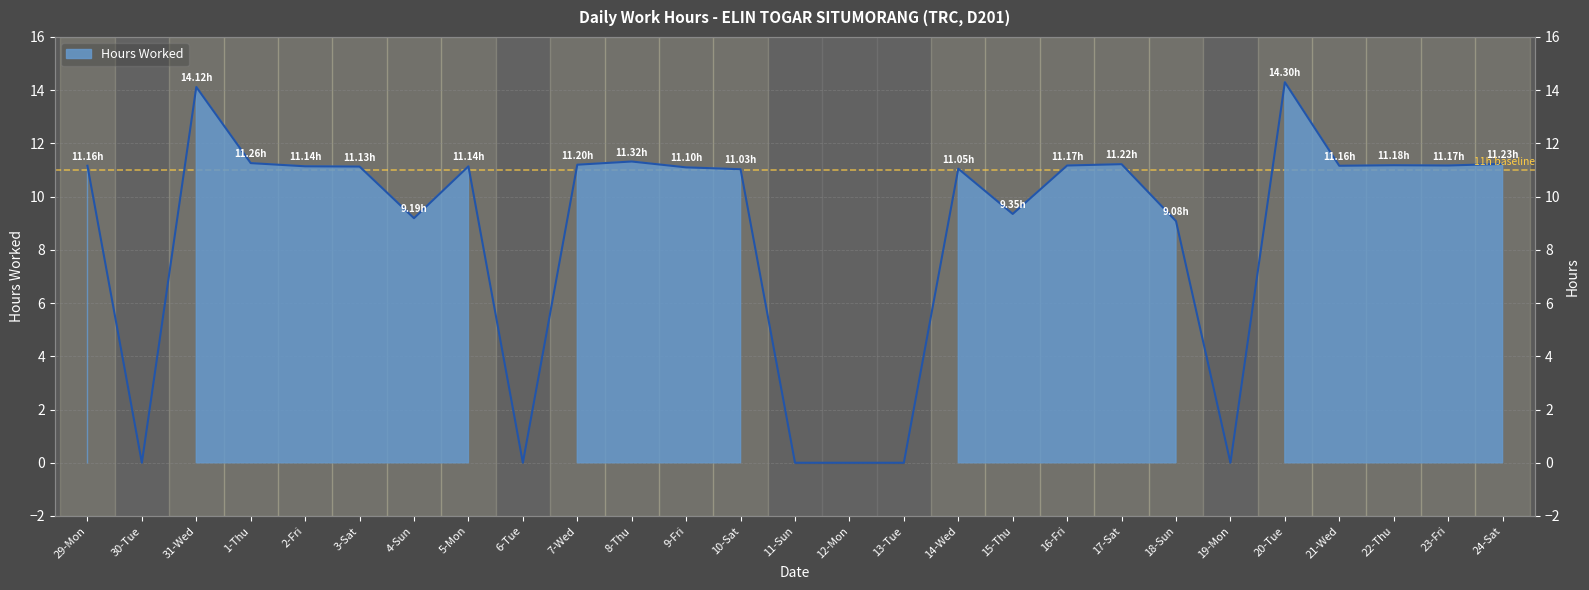

List the labels in order of value, largest first.

20-Tue, 31-Wed, 8-Thu, 1-Thu, 24-Sat, 17-Sat, 7-Wed, 22-Thu, 16-Fri, 23-Fri, 29-Mon, 21-Wed, 2-Fri, 5-Mon, 3-Sat, 9-Fri, 14-Wed, 10-Sat, 15-Thu, 4-Sun, 18-Sun, 30-Tue, 6-Tue, 11-Sun, 12-Mon, 13-Tue, 19-Mon